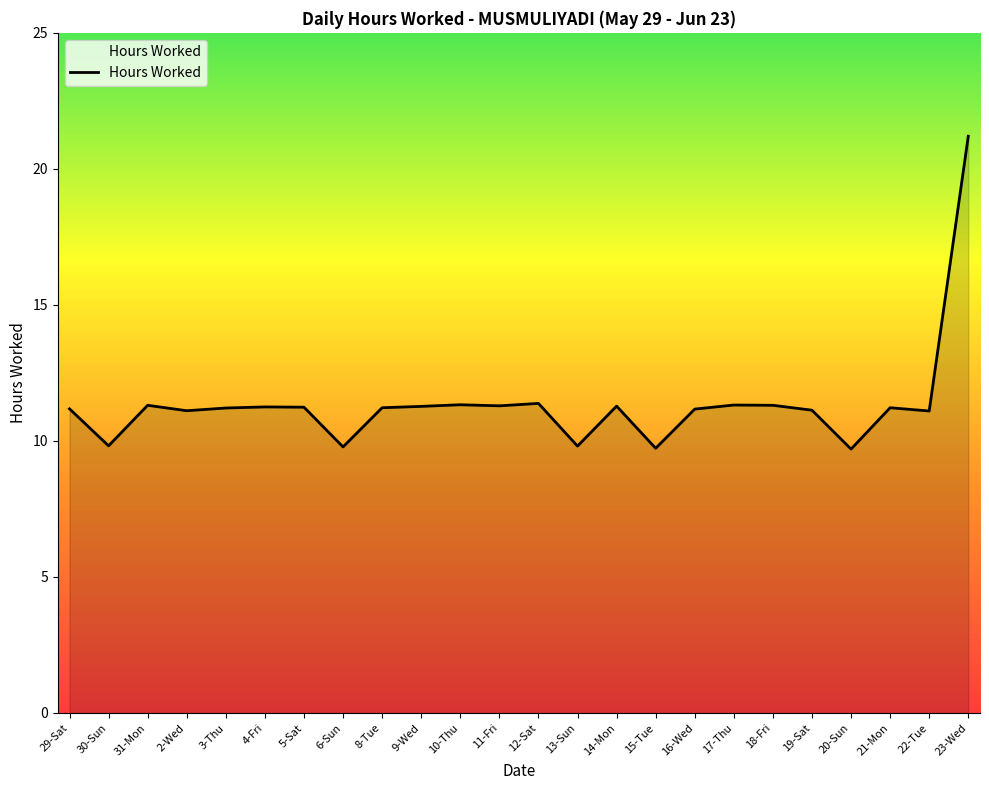

What position from the left is 30-Sun?

2